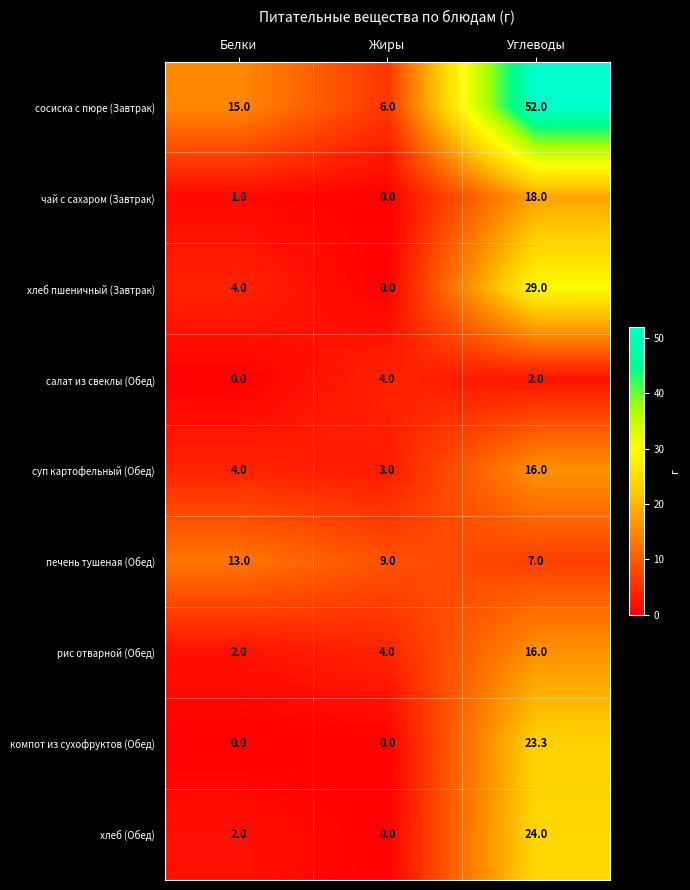

What is the sum of all хлеб пшеничный (Завтрак) values?

33.0